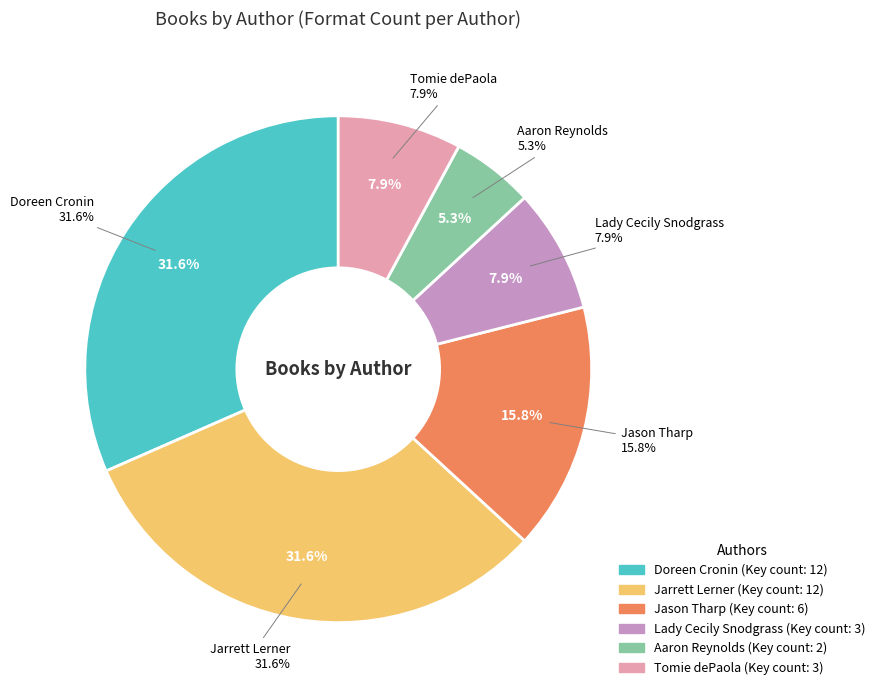

Which category has the biggest portion of the pie?

Doreen Cronin (1569483)